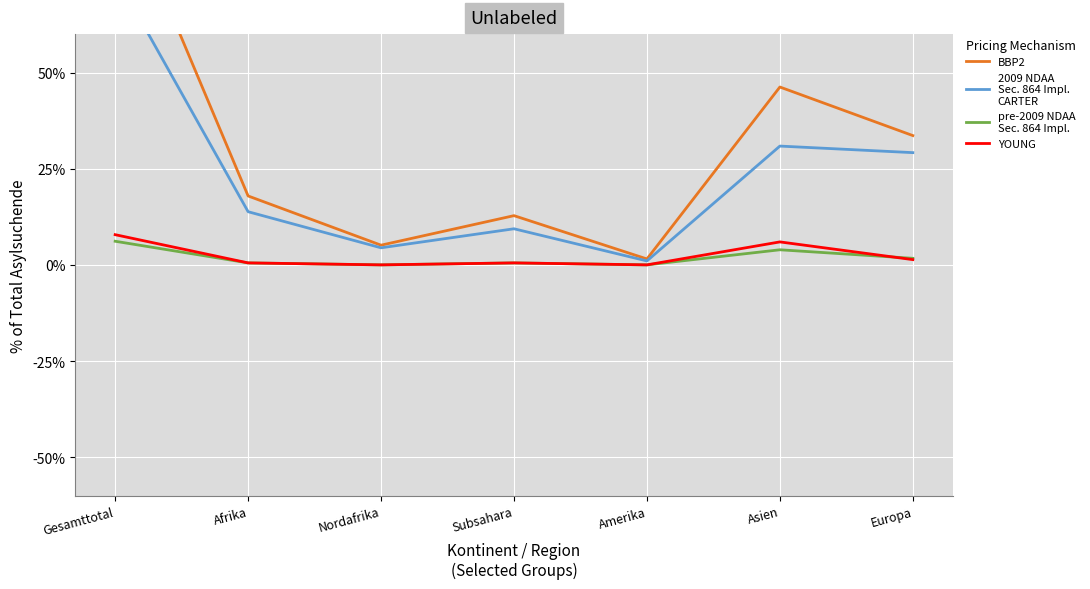

Reading left to right, extract all data points from this chart.

BBP2: Gesamttotal=1.0	Afrika=0.2	Nordafrika=0.1	Subsahara=0.1	Amerika=0.0	Asien=0.5	Europa=0.3
2009 NDAA
Sec. 864 Impl.
CARTER: Gesamttotal=0.8	Afrika=0.1	Nordafrika=0.0	Subsahara=0.1	Amerika=0.0	Asien=0.3	Europa=0.3
pre-2009 NDAA
Sec. 864 Impl.: Gesamttotal=0.1	Afrika=0.0	Nordafrika=0.0	Subsahara=0.0	Amerika=0.0	Asien=0.0	Europa=0.0
YOUNG: Gesamttotal=0.1	Afrika=0.0	Nordafrika=0.0	Subsahara=0.0	Amerika=0.0	Asien=0.1	Europa=0.0